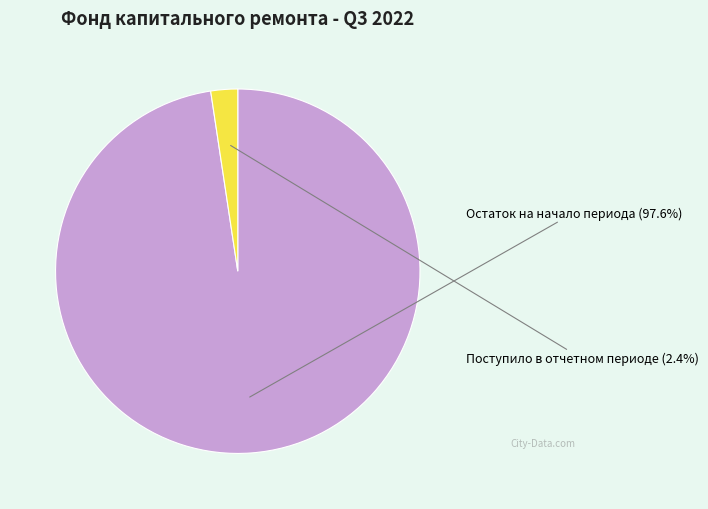

Is there any slice that represents more than half of the pie?

Yes